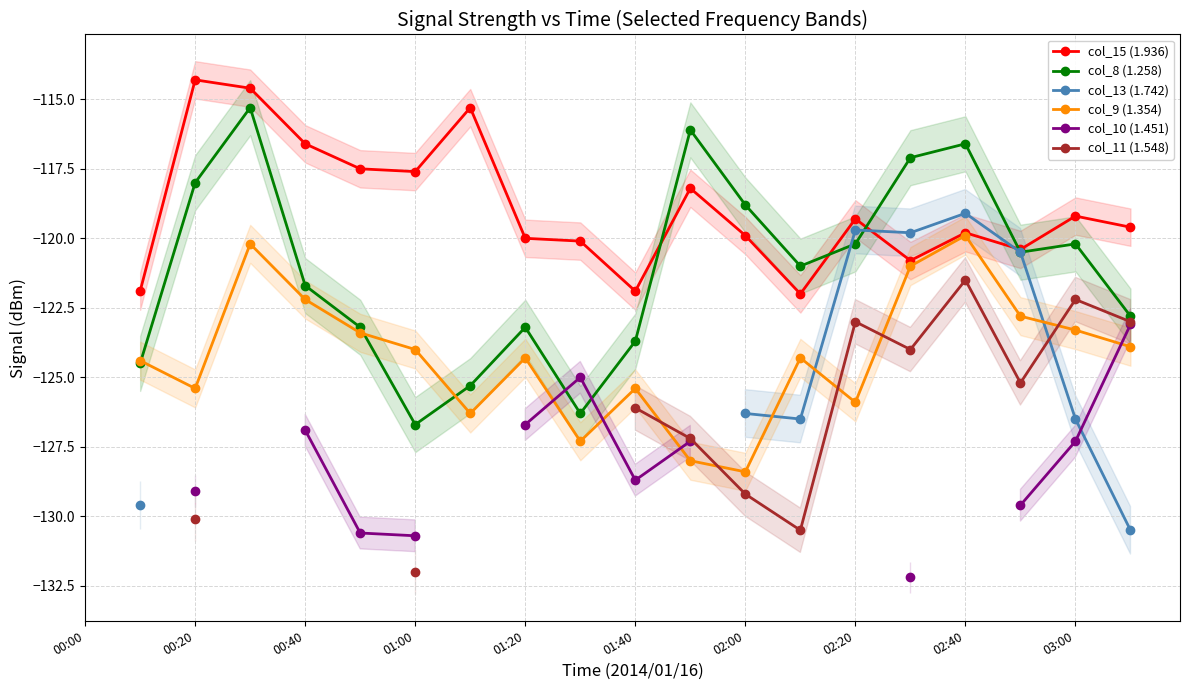

How many values in the col_9 (1.354) series exceed -124?

8